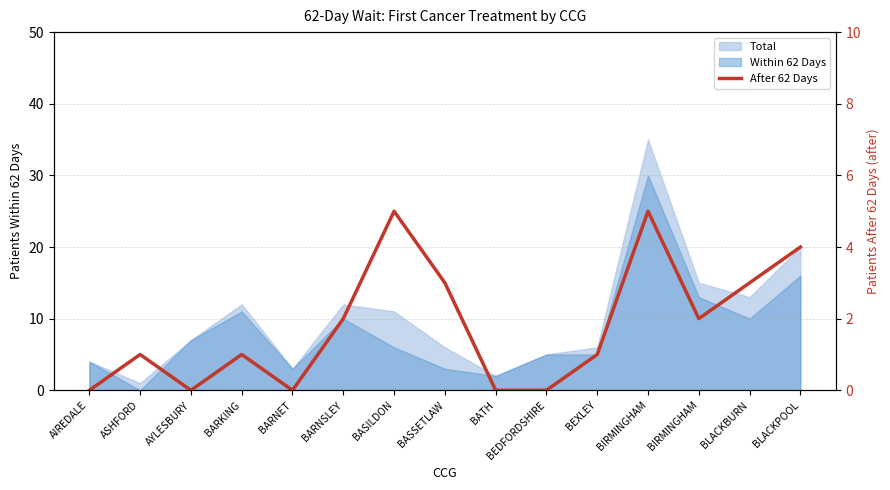

Where does the data first go above 1?

BARNSLEY